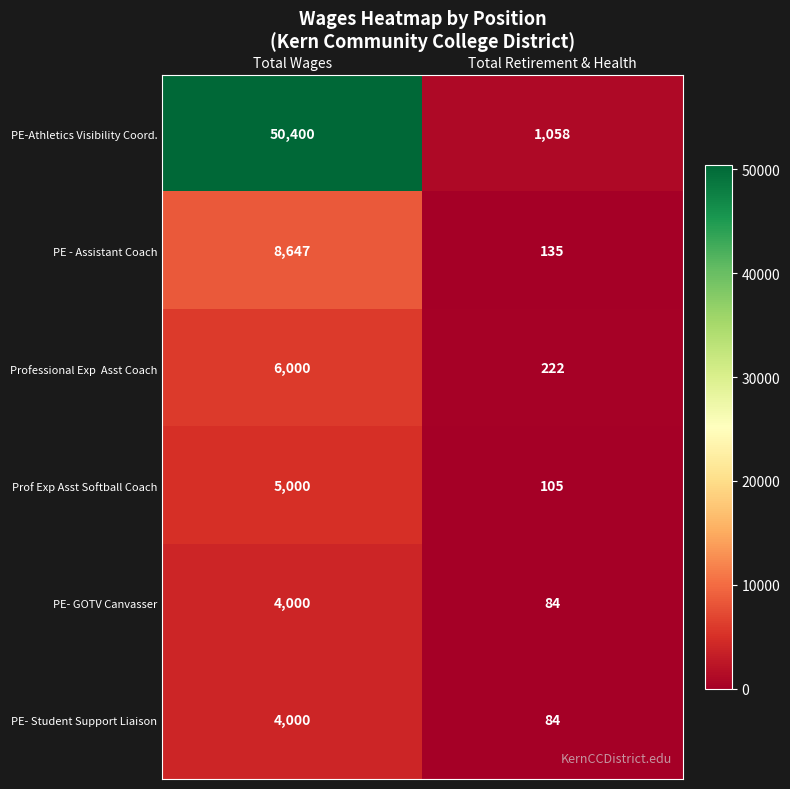

At which label does PE-Athletics Visibility Coord. reach its peak?

Total Wages